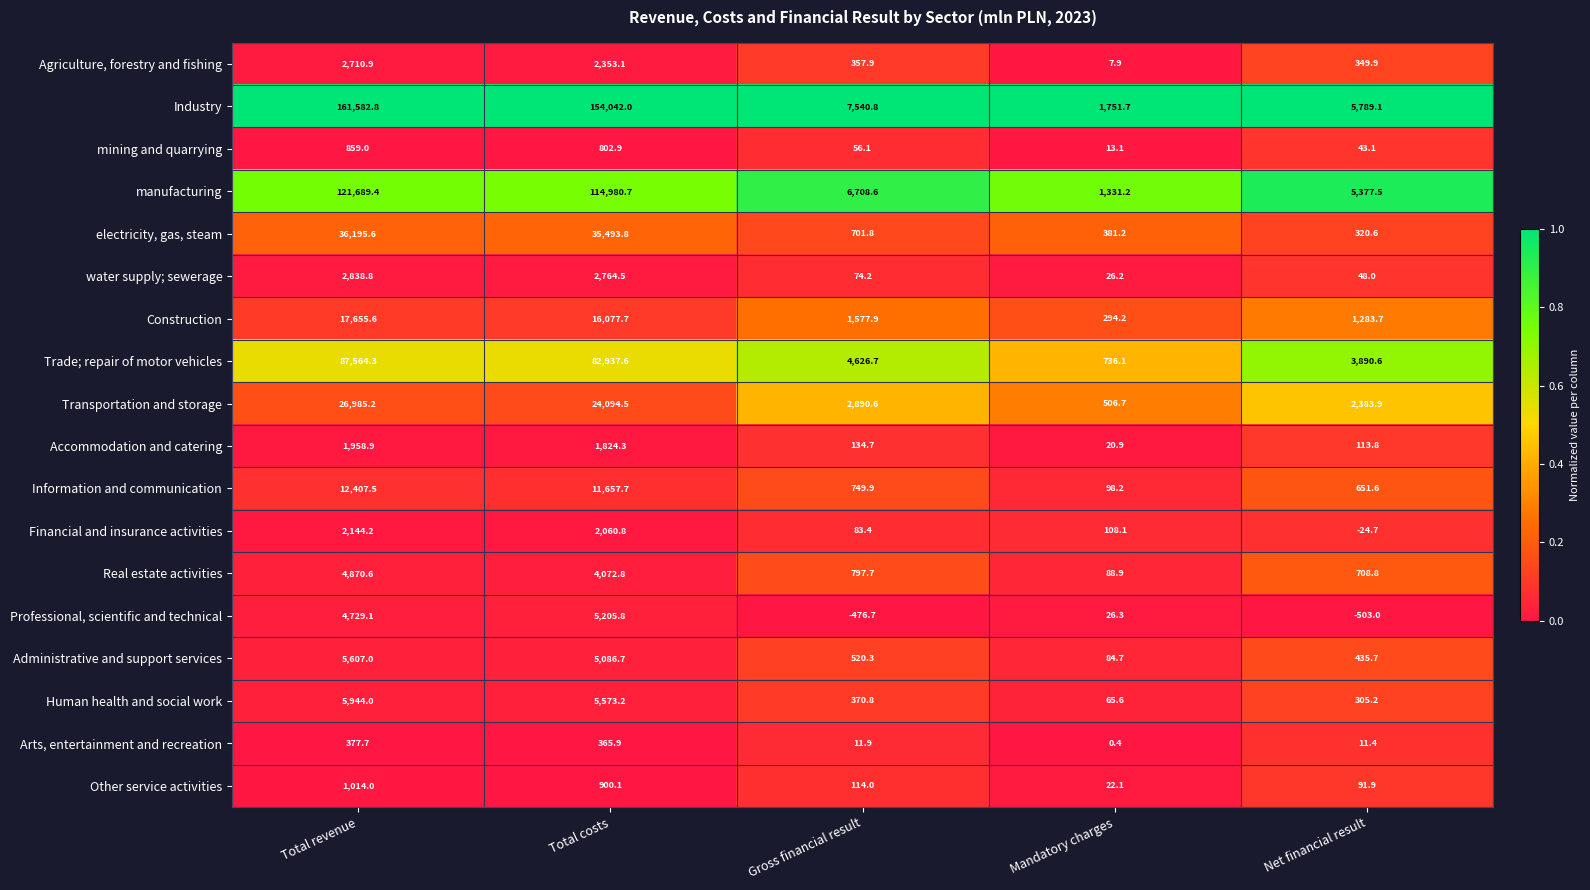

At which category does the chart reach its peak across all series?

Total revenue